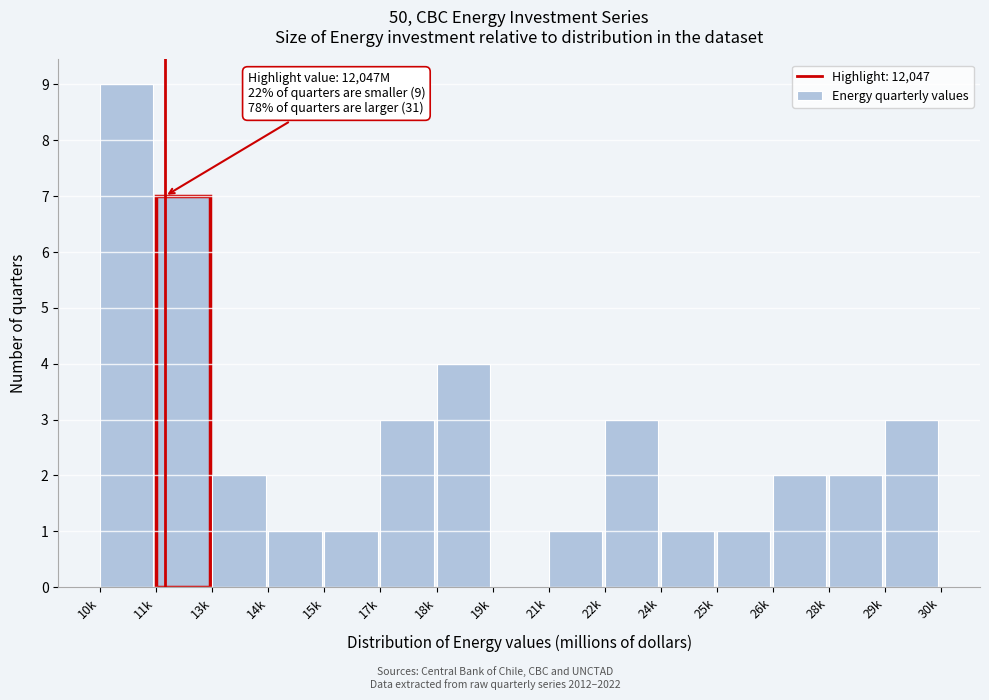

Reading left to right, list all the values displayed in this chart.

10k=9	11k=7	13k=2	14k=1	15k=1	17k=3	18k=4	19k=0	21k=1	22k=3	24k=1	25k=1	26k=2	28k=2	29k=3